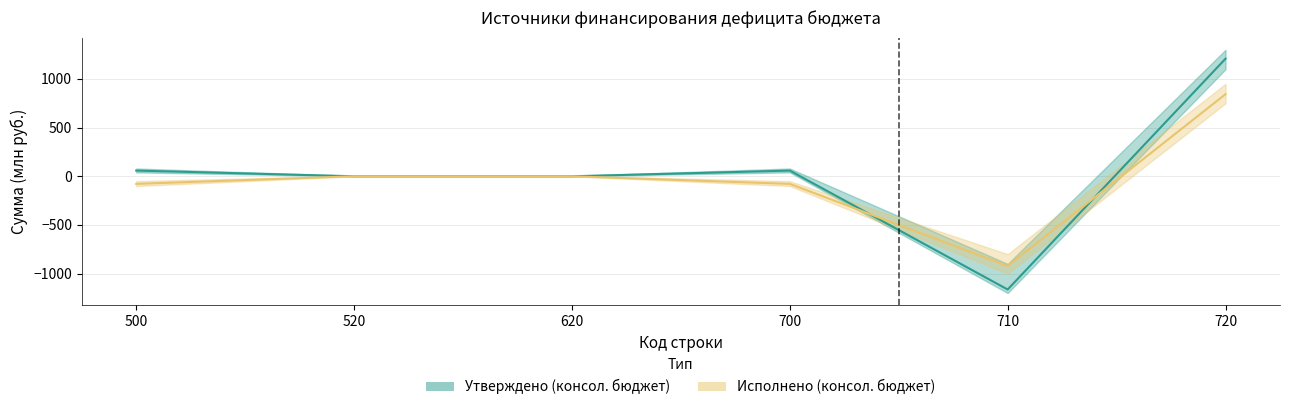

What is the value of the Утверждено (консол. бюджет) point at the 5th from the left?

-1163.3